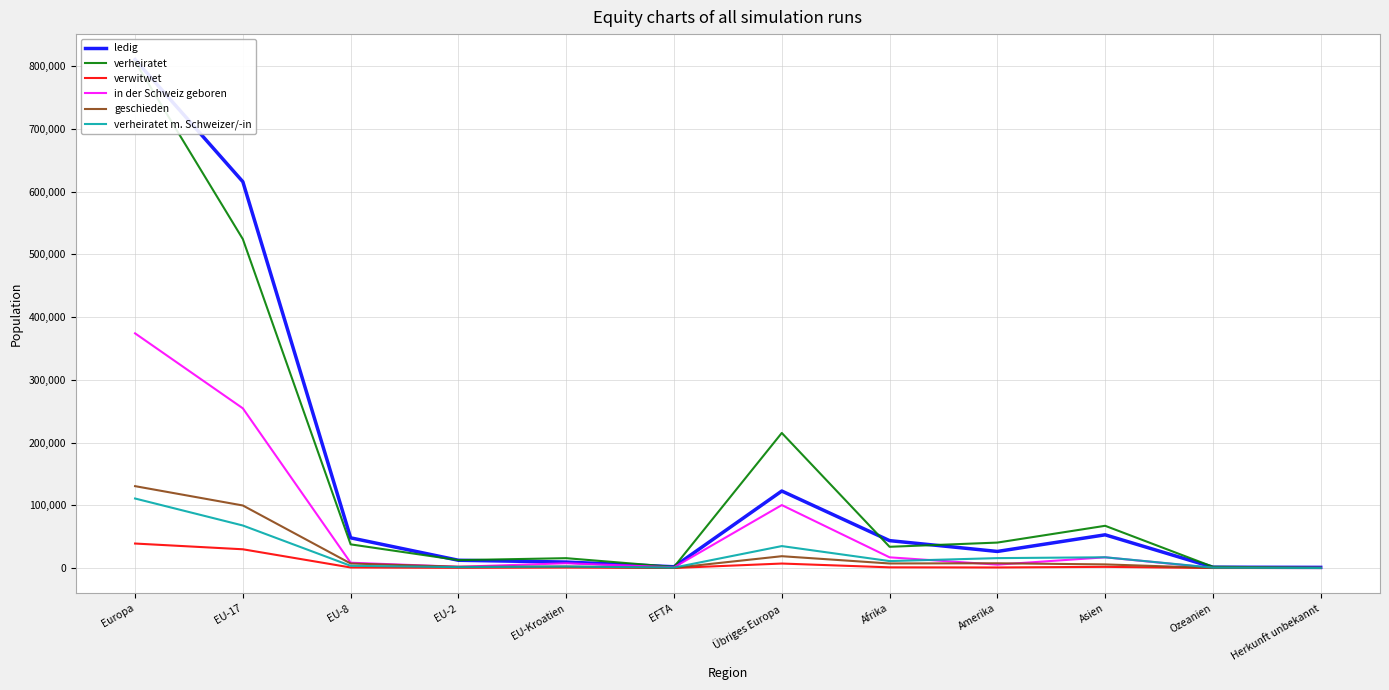

Which series has the largest total across all categories?

verheiratet